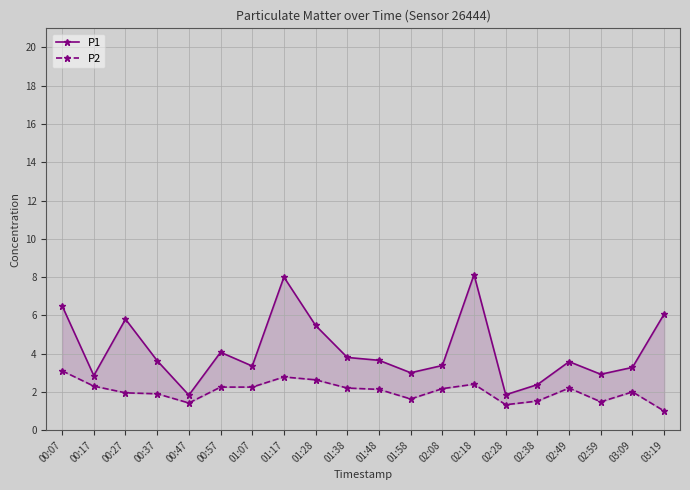

Rank the series by their average value, from highest to lowest.

P1, P2